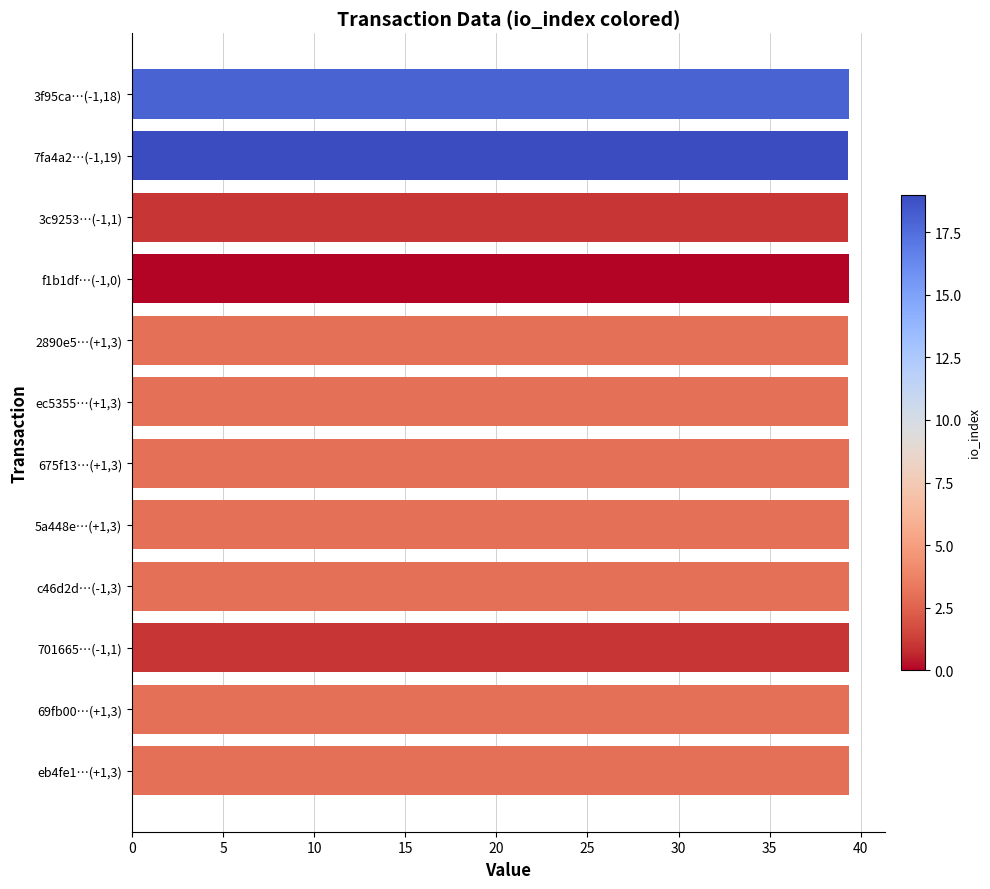

What is the smallest value displayed?

39.3